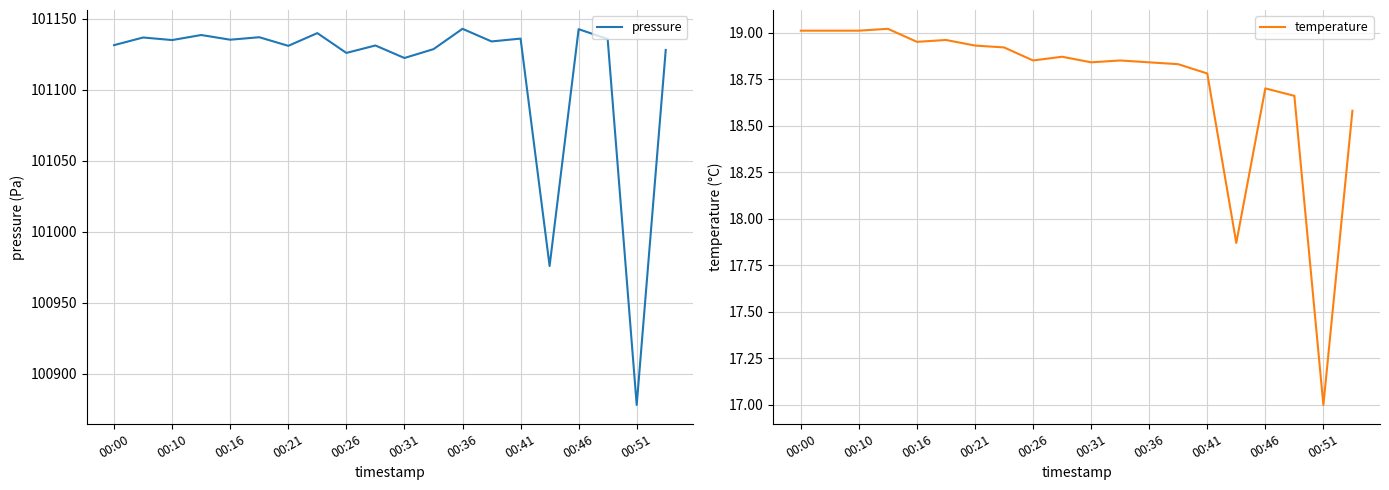

Is this an area chart (filled region under the line)?

No